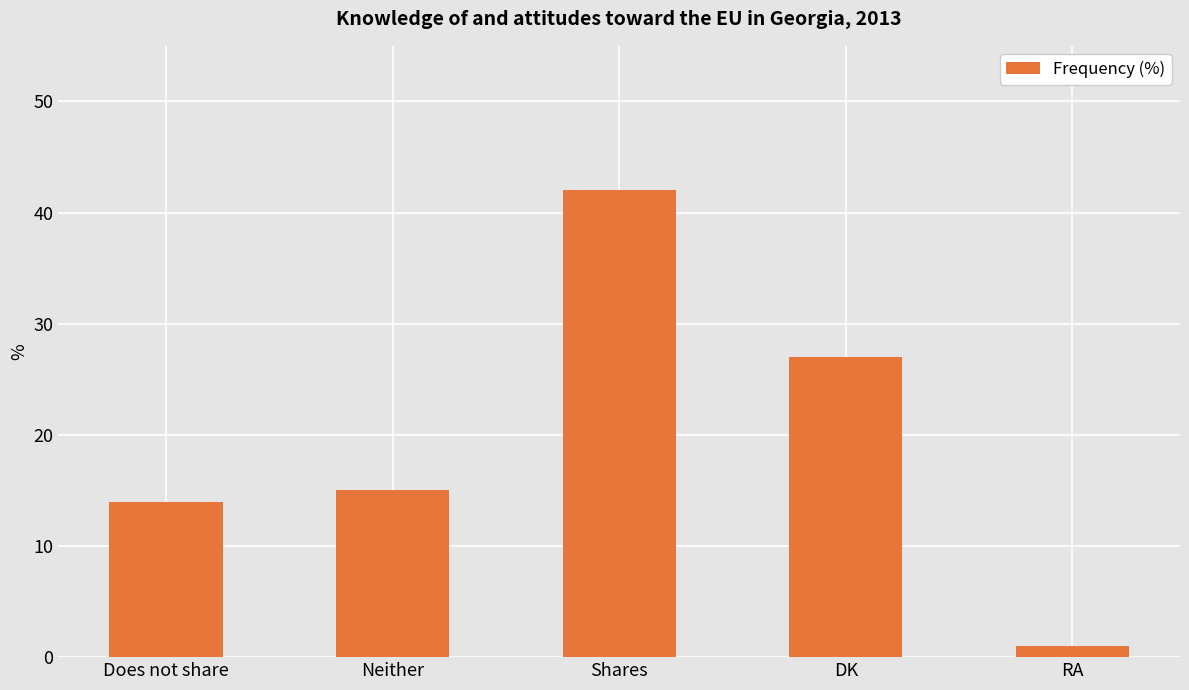

The value at Neither is 15. True or false?

True